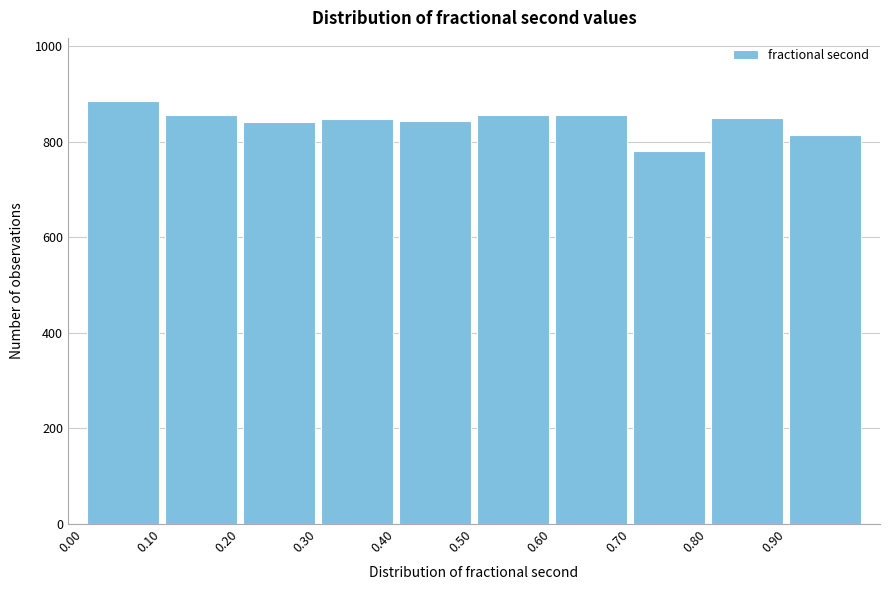

Reading left to right, transcribe this chart: for each bar, give the range it covers on the x-axis and its height. The values are not printed on the chart, so give them approximately, as read against the axis.

0.0 to 0.1: 880
0.1 to 0.2: 860
0.2 to 0.3: 840
0.3 to 0.4: 840
0.4 to 0.5: 840
0.5 to 0.6: 860
0.6 to 0.7: 860
0.7 to 0.8: 780
0.8 to 0.9: 840
0.9 to 1.0: 820